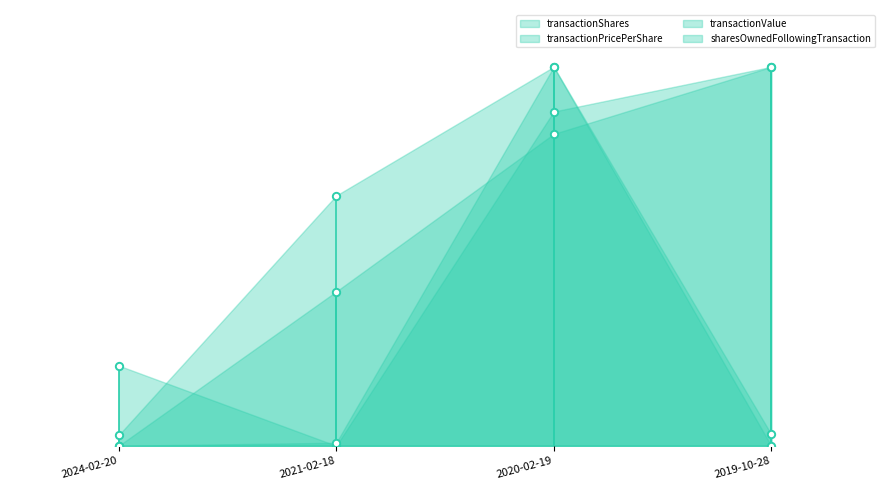

What is the total value across all series at 2021-02-18?

1.1